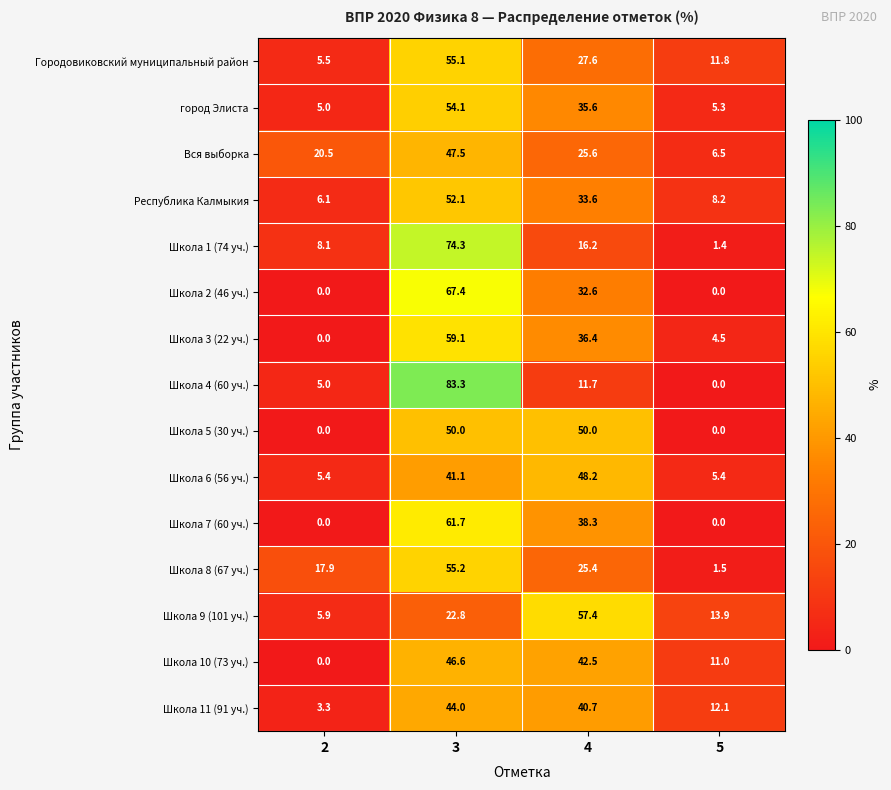

At how many categories does at least one series exceed 0?

4